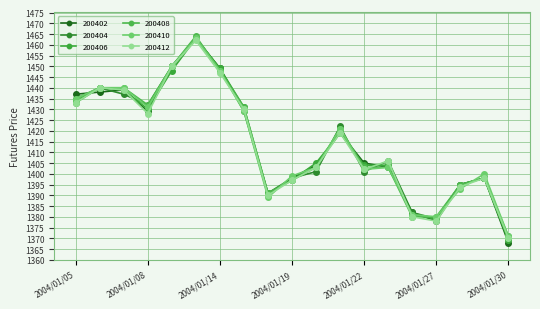

How many times do 200406 and 200412 cross each other?

4